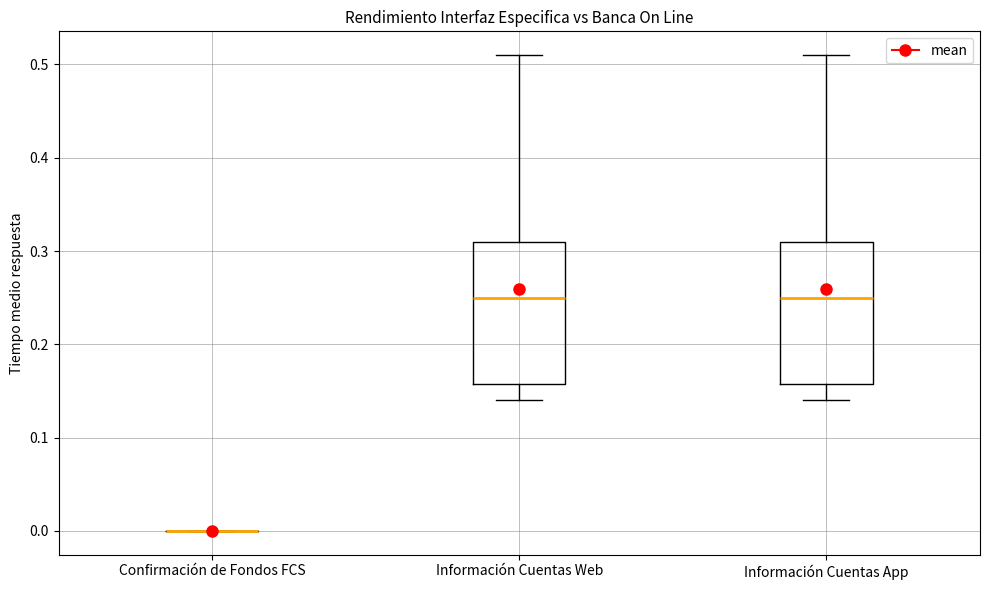

Reading left to right, transcribe this box plot: for each box, give where its median line is, the range the box spans, and where its two whiskers end, as read against the y-axis. The values are not printed on the chart, so give them approximately, as read against the axis.

Confirmación de Fondos FCS: box collapsed to a line at 0.00, whiskers 0.00 to 0.00
Información Cuentas Web: median 0.25, box 0.16 to 0.31, whiskers 0.14 to 0.51
Información Cuentas App: median 0.25, box 0.16 to 0.31, whiskers 0.14 to 0.51